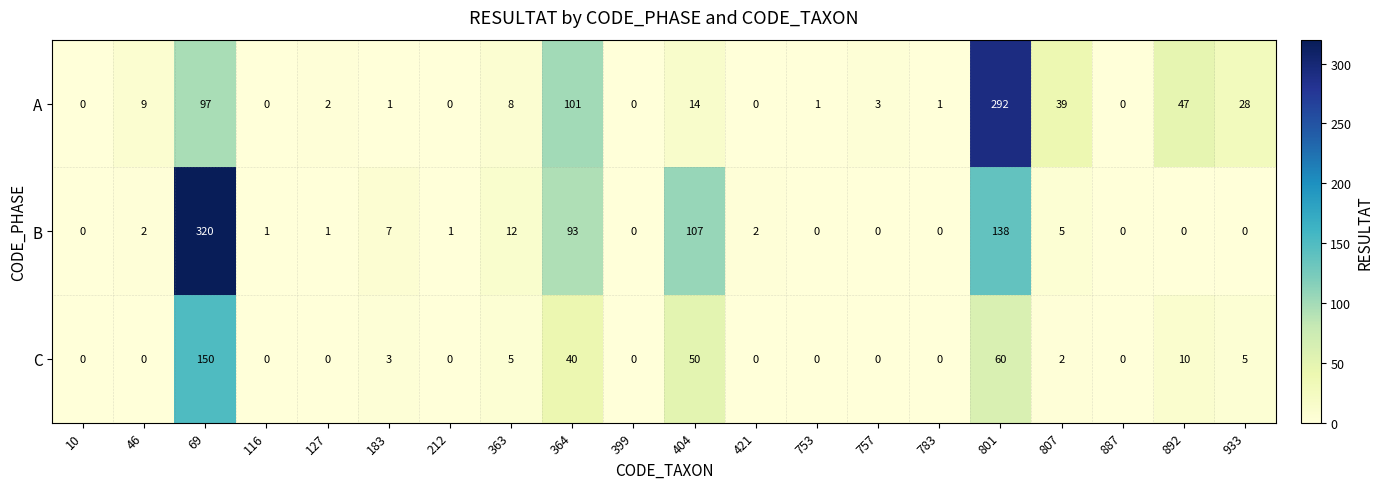

The value of B at 116 is 1. True or false?

True